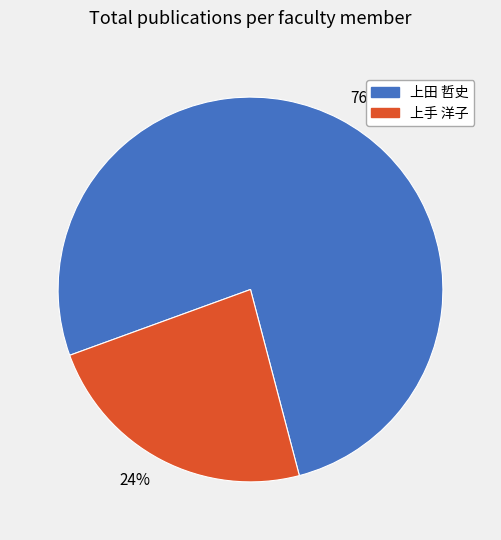

Is the sum of 上田 哲史 and 上手 洋子 greater than half?

Yes